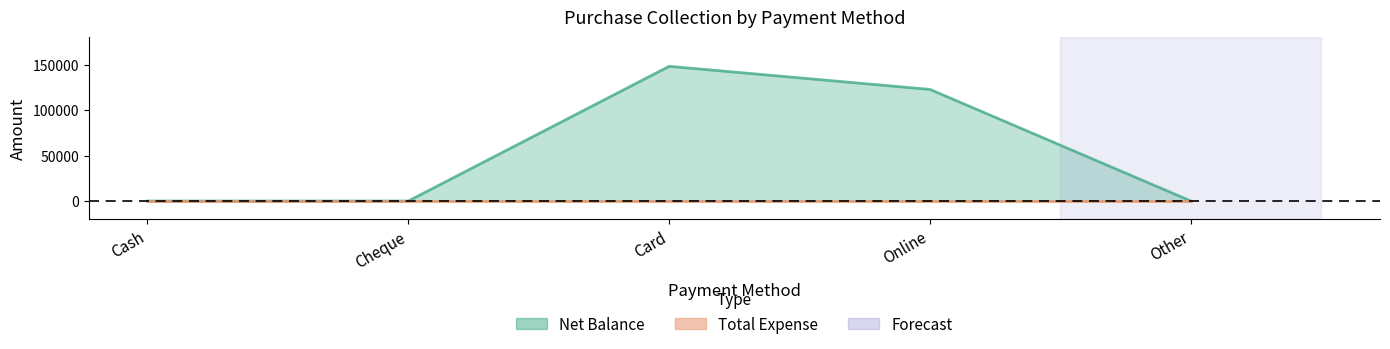

List the labels in order of value, smallest first.

Cash, Cheque, Other, Online, Card